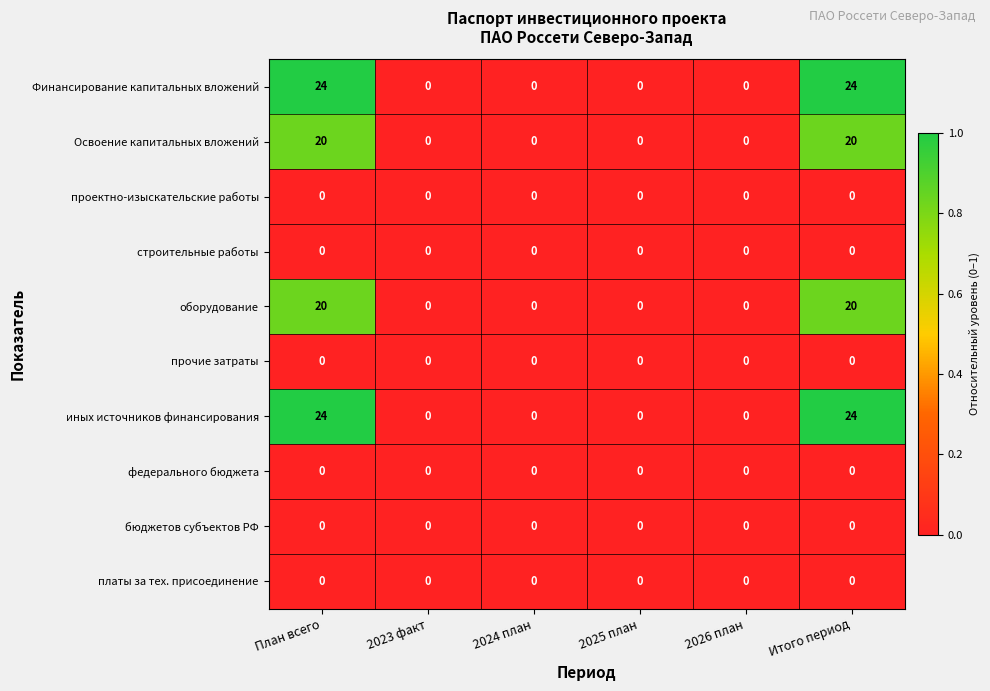

What is the average value of the Финансирование капитальных вложений series?

8